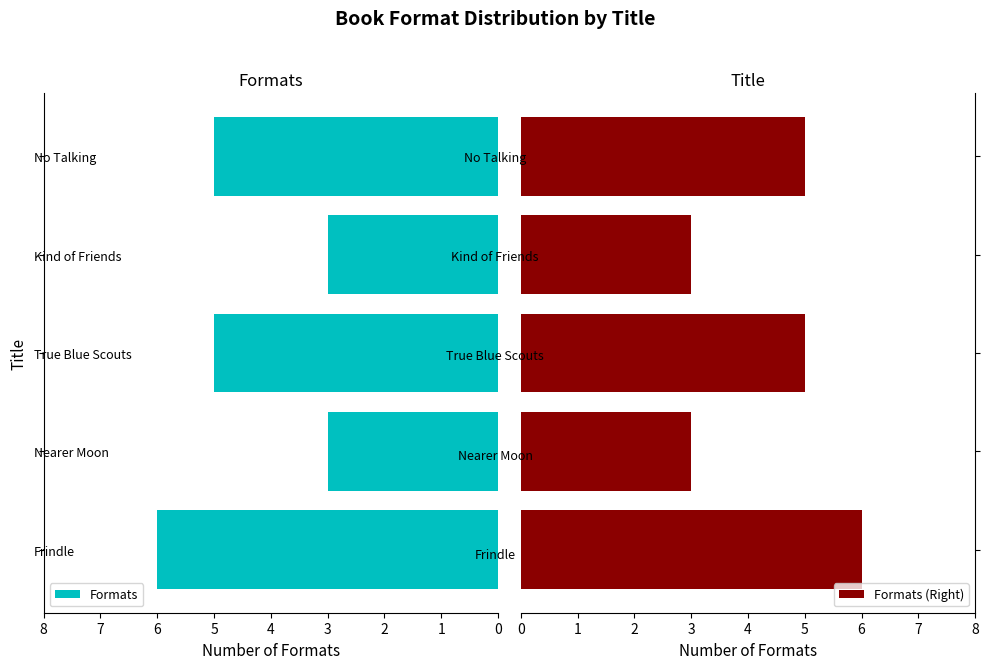

What is the minimum value for Formats?

3